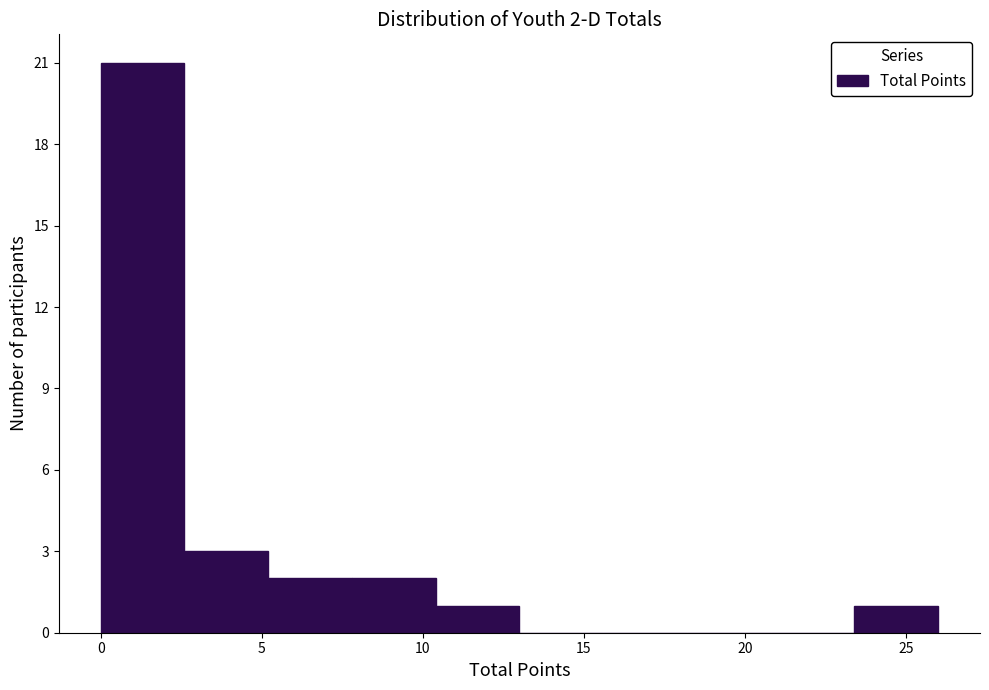

Which range on the x-axis has the tallest bar?

0.0 to 2.6